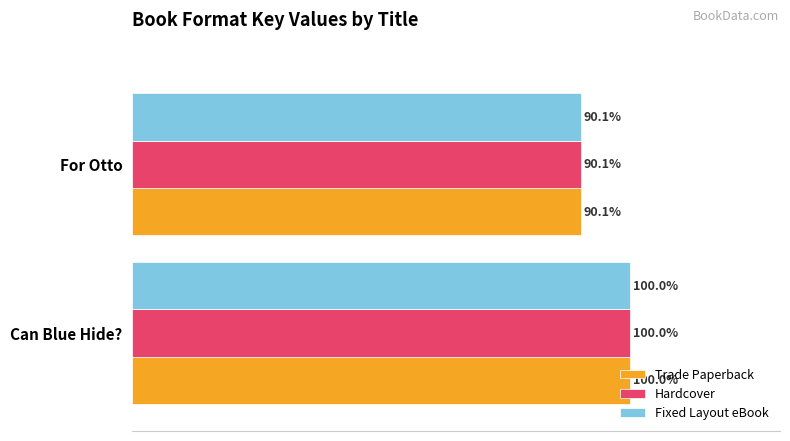

At which category is the sum across all series the highest?

Can Blue Hide?